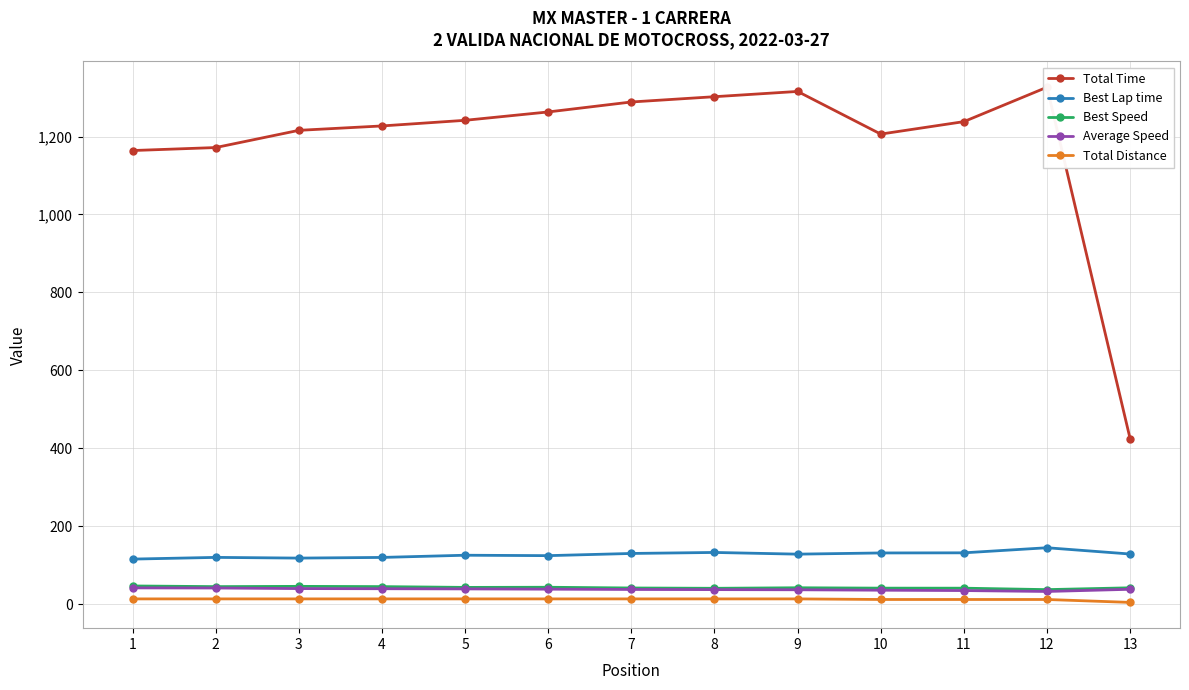

How many interior local valleys does the Best Lap time series have?

3